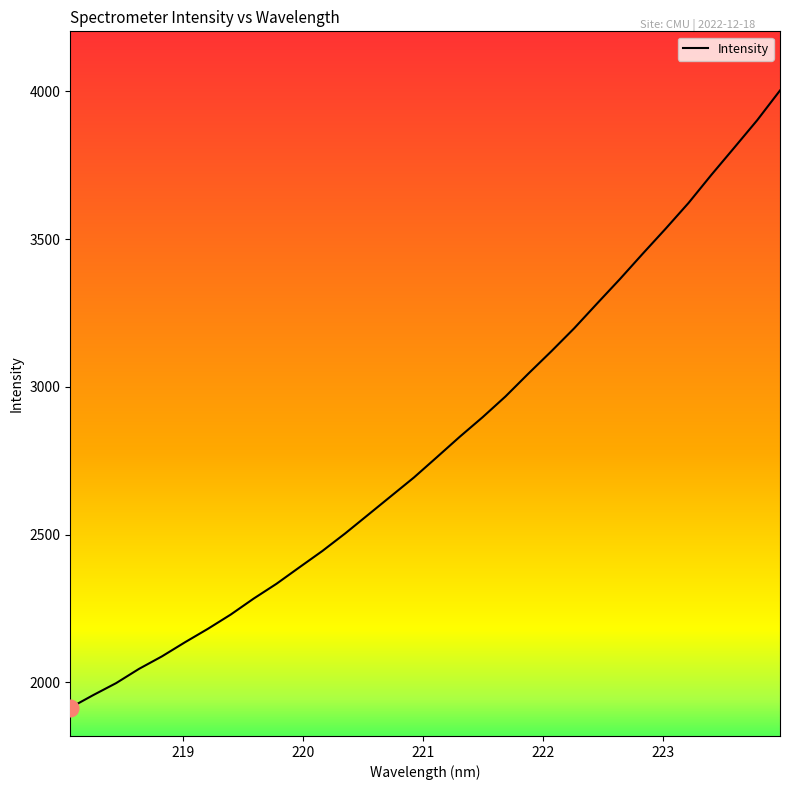

What is the smallest value displayed?

1913.9